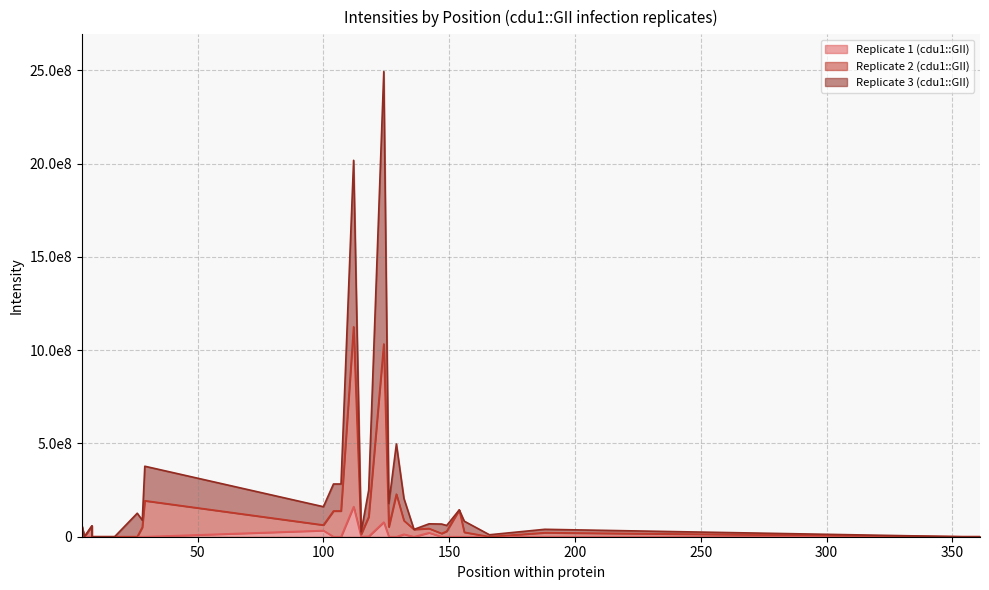

Which series has the largest total across all categories?

Replicate 3 (cdu1::GII)